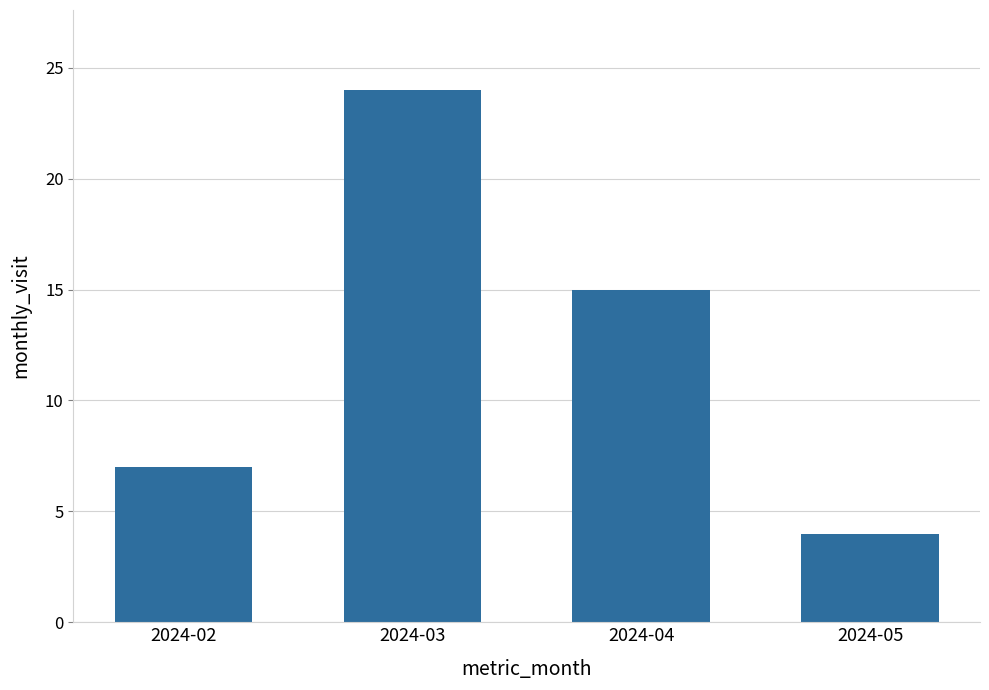

Which label corresponds to the largest value in the chart?

2024-03